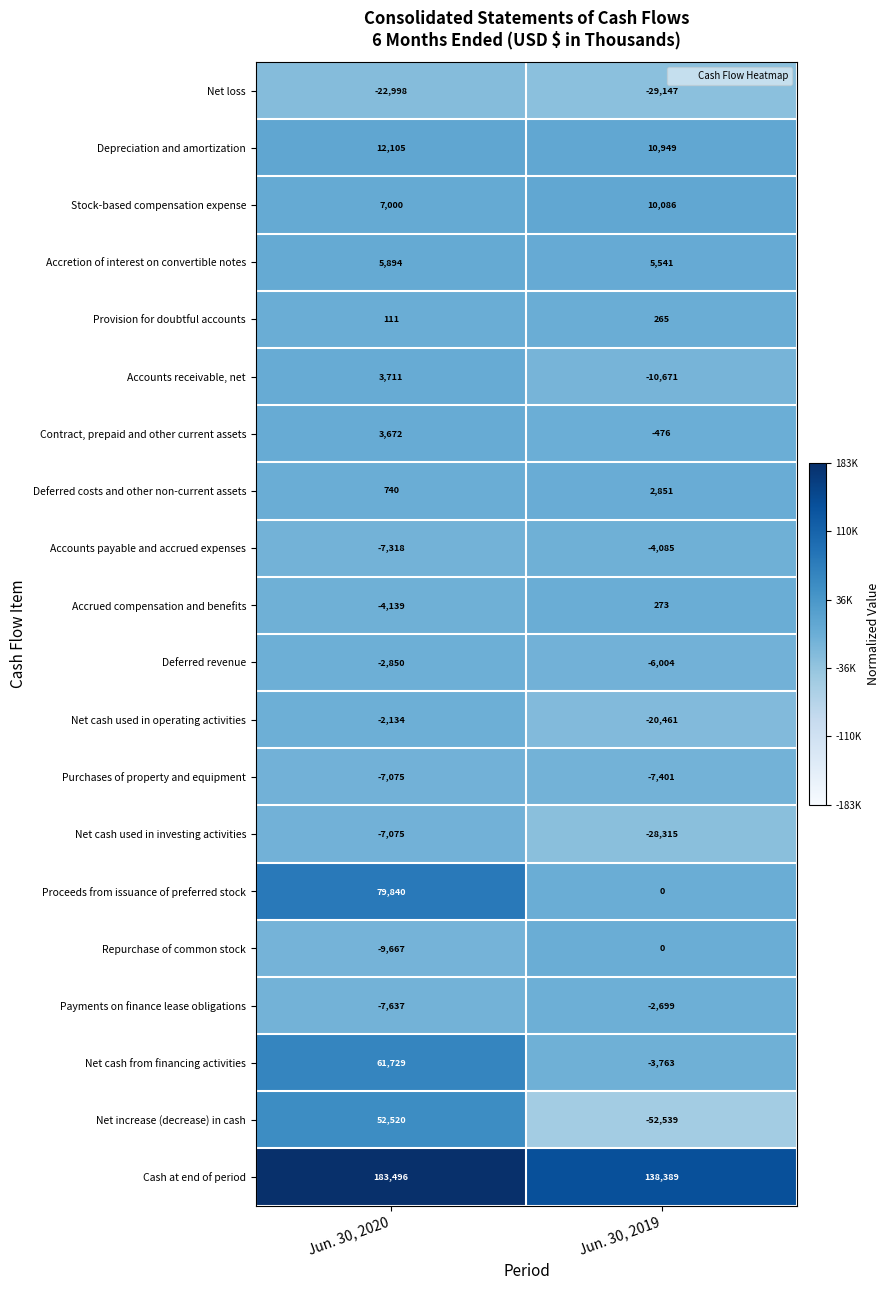

At which label does Accounts payable and accrued expenses reach its minimum?

Jun. 30, 2020